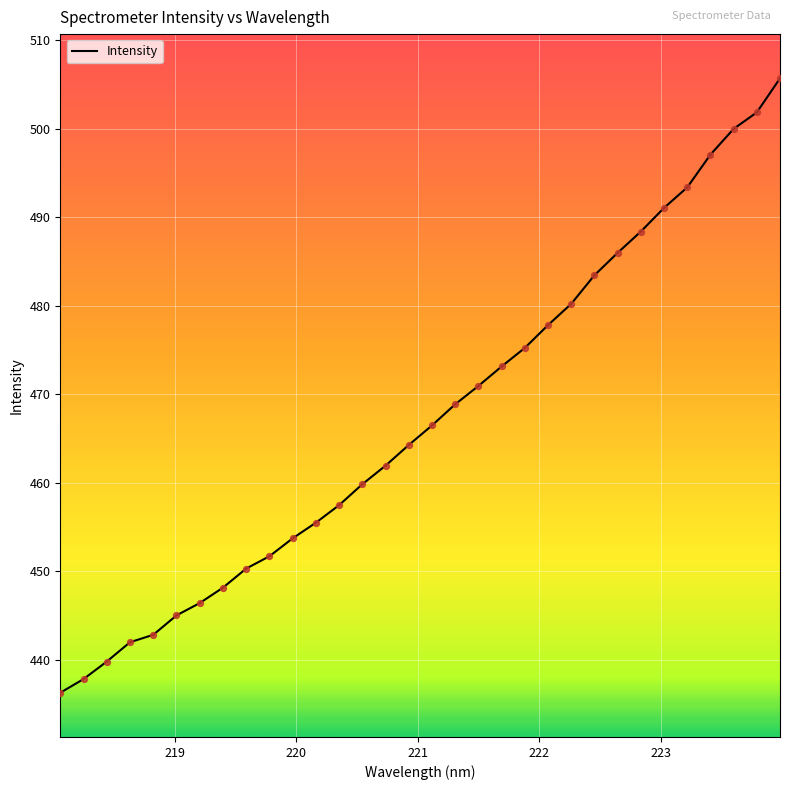

What is the difference between the maximum and minimum values?

69.5